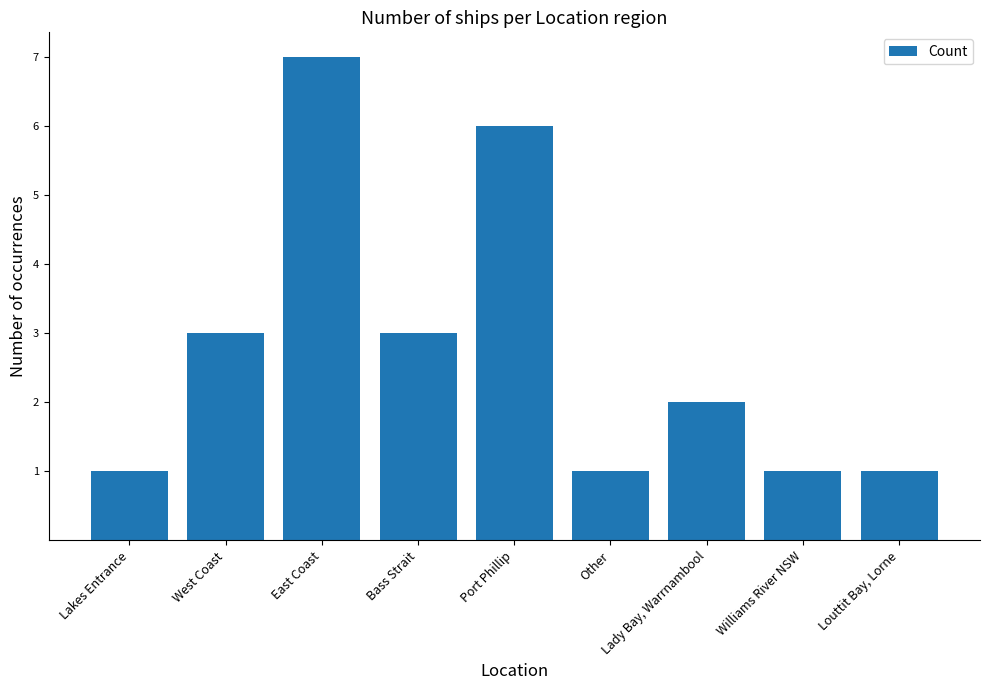

True or false: the data shows 3 at West Coast.

True